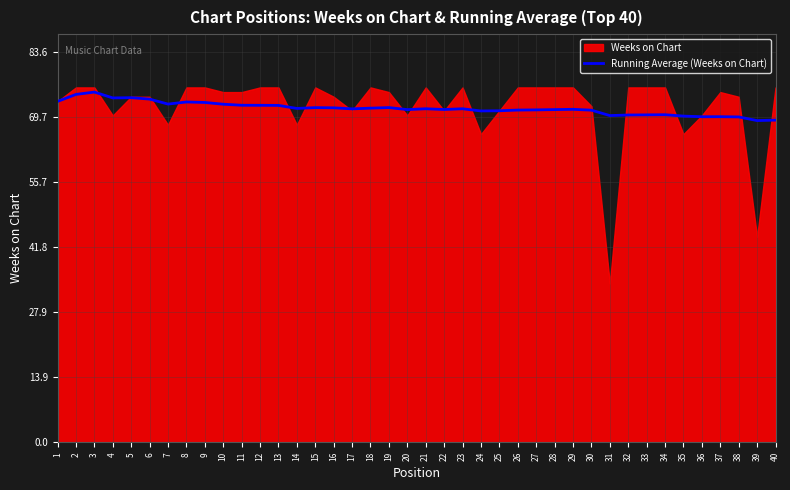

The Running Average (Weeks on Chart) series shows 26.7 at 13. True or false?

False